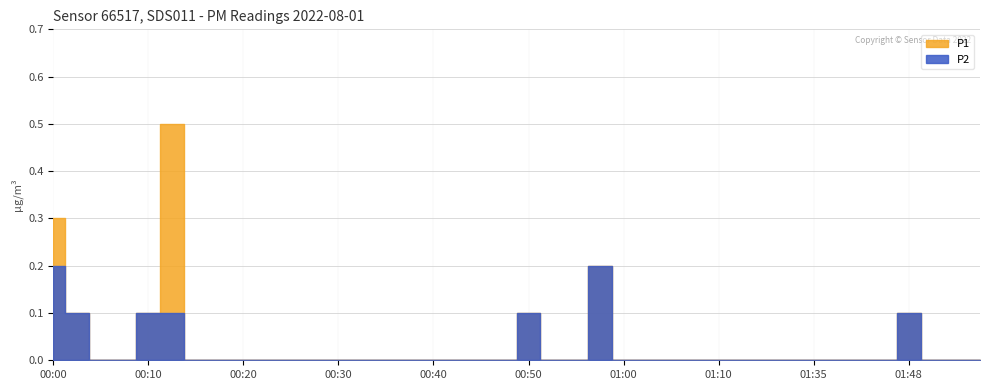

Which label corresponds to the largest value in the chart?

00:13